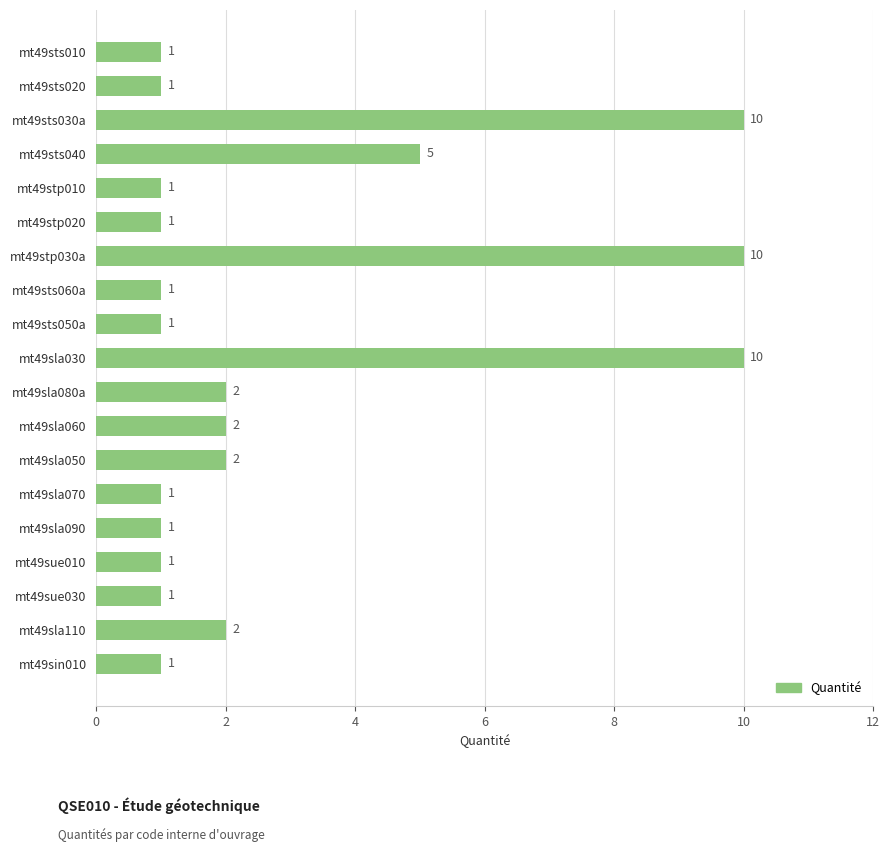

Reading bottom to top, what are all the values shown in this chart?

1	2	1	1	1	1	2	2	2	10	1	1	10	1	1	5	10	1	1